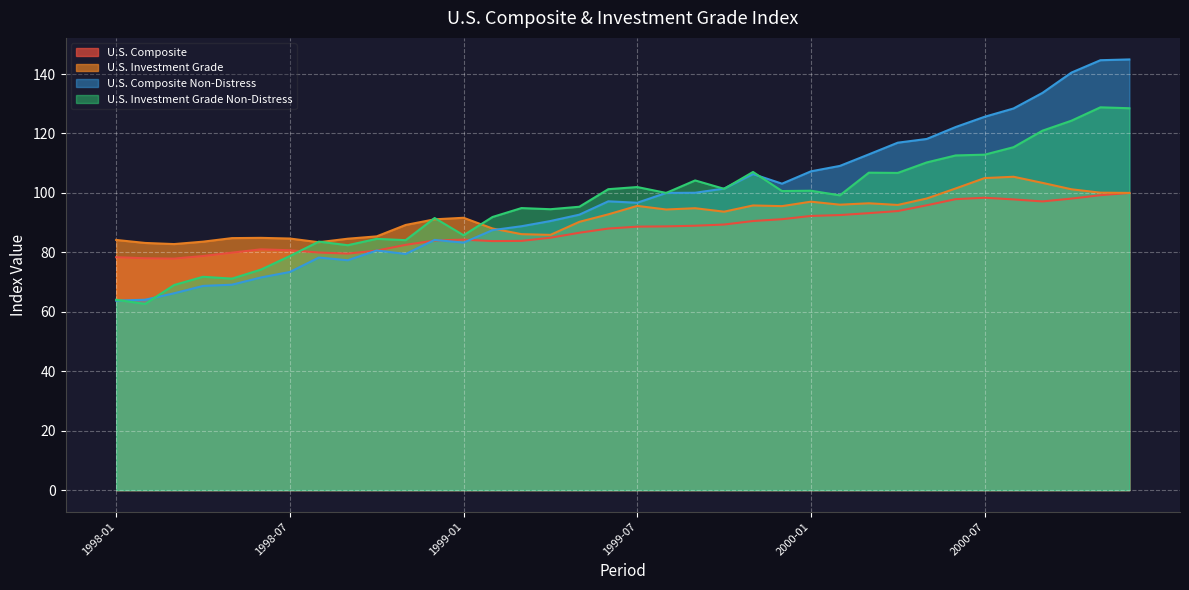

Where is the first local maximum for U.S. Composite?

1998-06